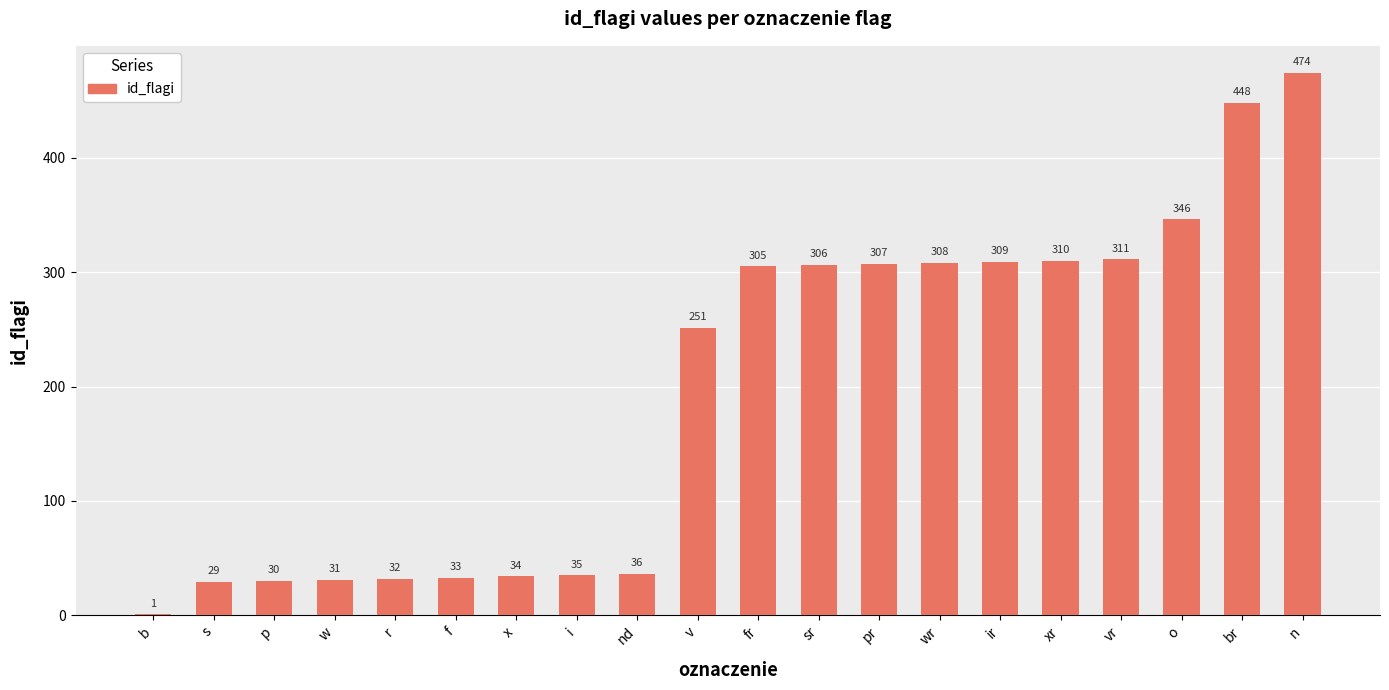

What is the approximate value at n, to the nearest 10?

470